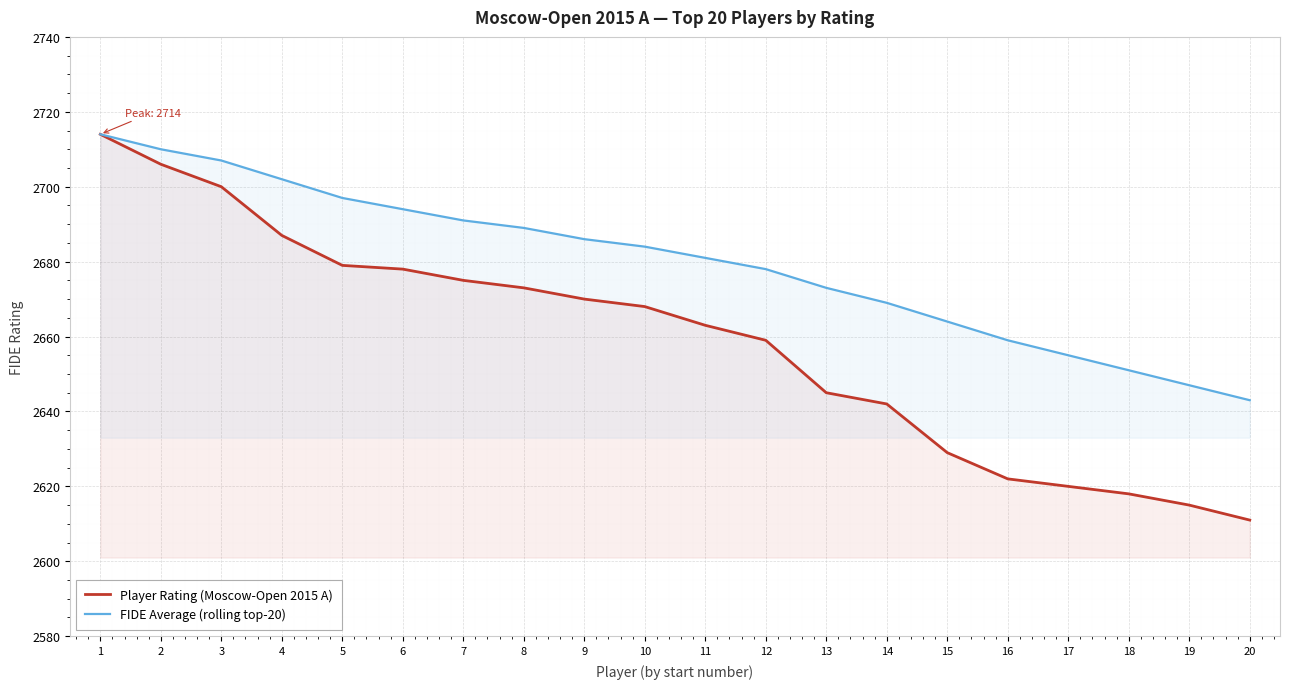

What is the spread (max minus min) of values at 9?

16